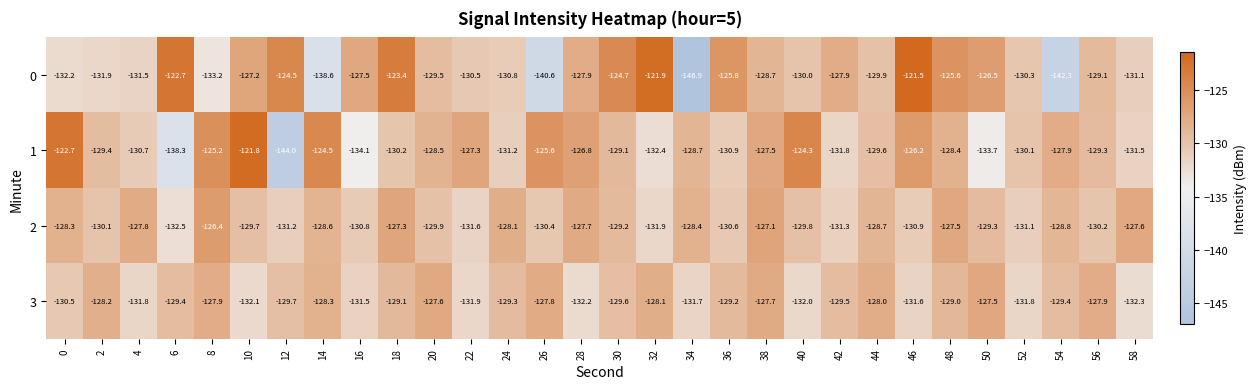

List the series in order of their peak value, lowest first.

3, 2, 1, 0